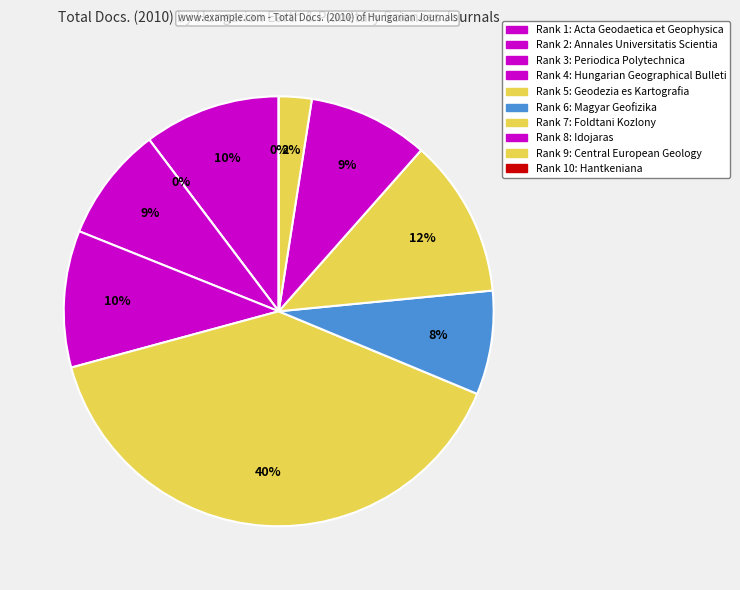

Which category has the biggest portion of the pie?

Geodezia es Kartografia